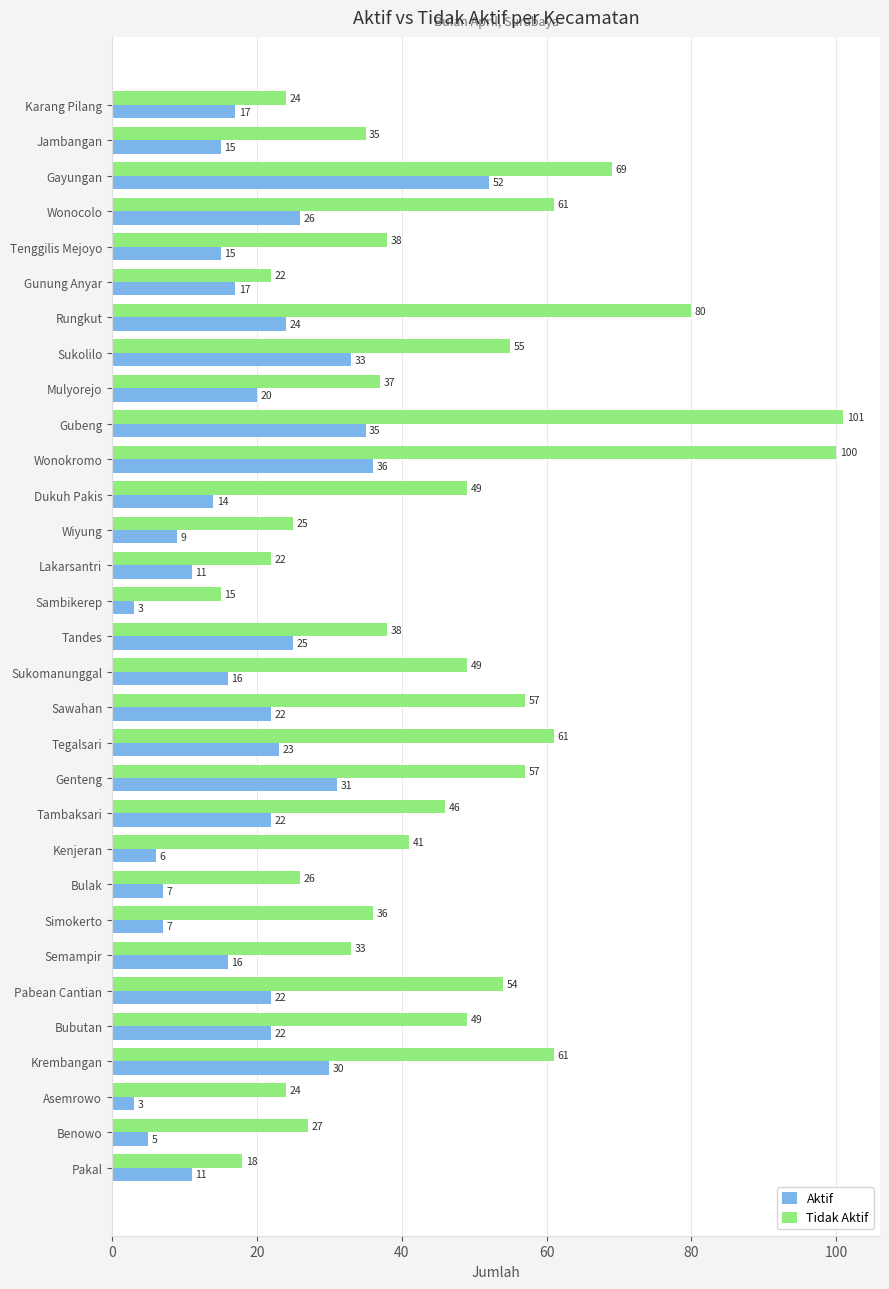

What is the minimum value shown in the chart?

3